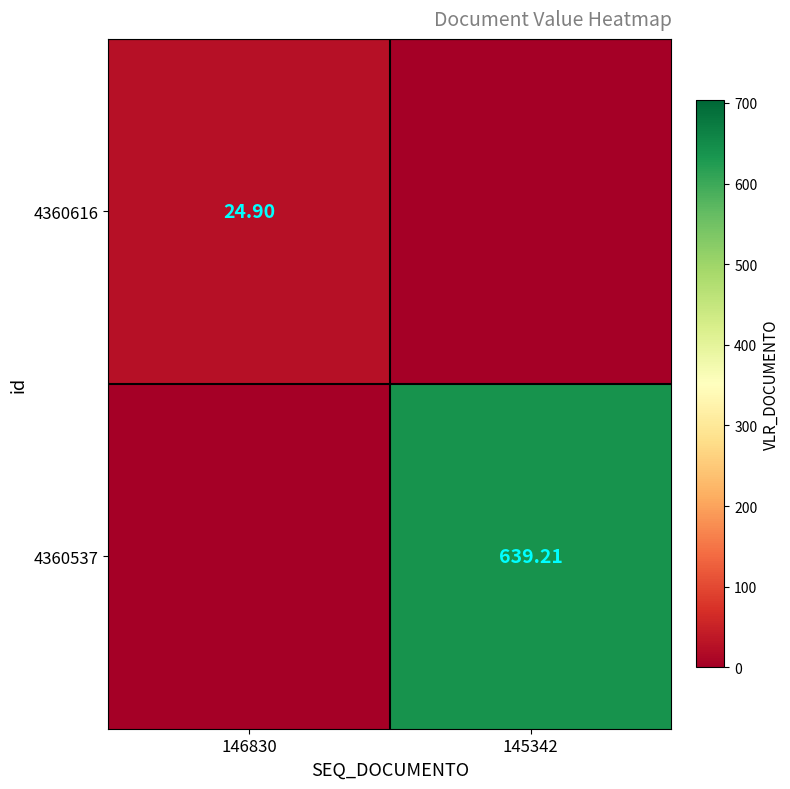

At how many categories does at least one series exceed 71?

1